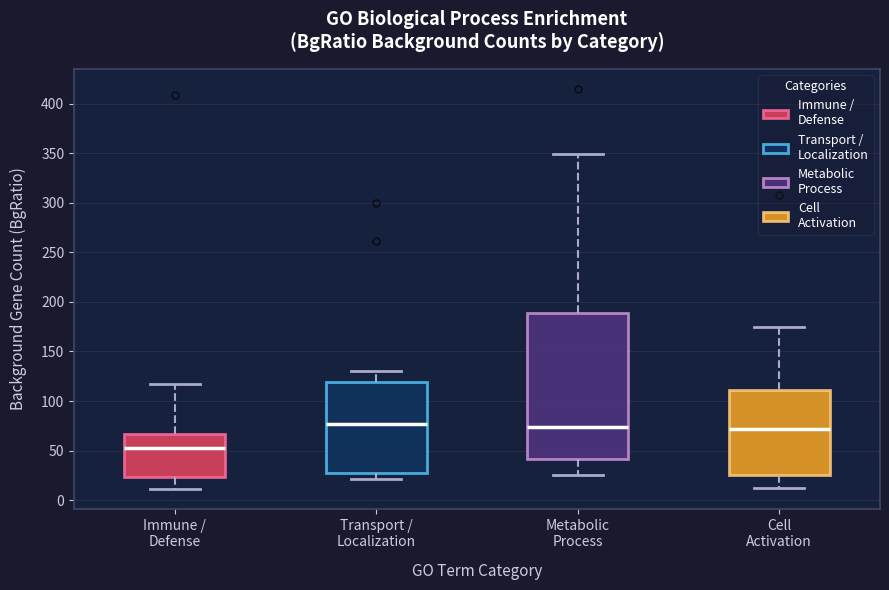

Reading left to right, transcribe this box plot: for each box, give where its median line is, the range the box spans, and where its two whiskers end, as read against the y-axis. The values are not printed on the chart, so give them approximately, as read against the axis.

Immune / Defense: median 55, box 25 to 65, whiskers 10 to 115
Transport / Localization: median 75, box 30 to 120, whiskers 20 to 130
Metabolic Process: median 75, box 40 to 190, whiskers 25 to 350
Cell Activation: median 70, box 25 to 110, whiskers 10 to 175